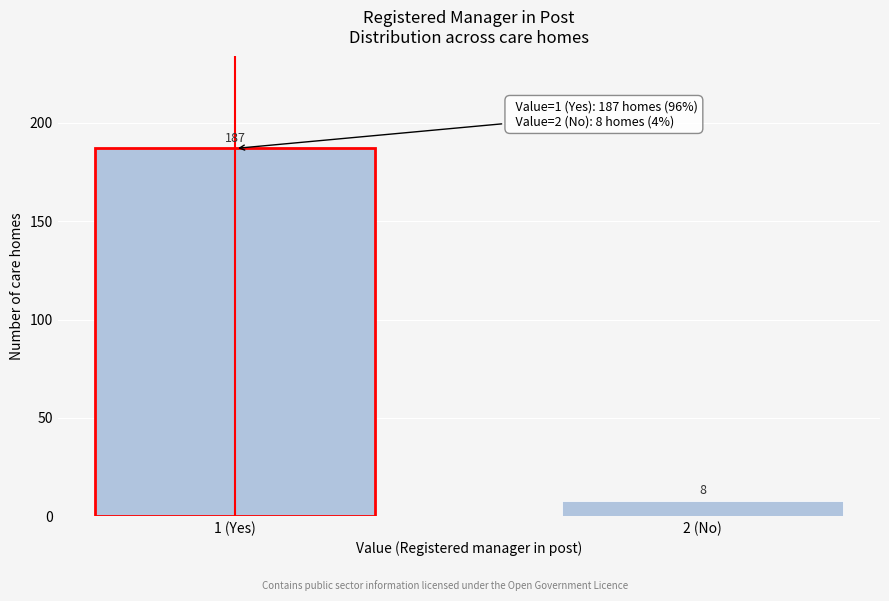

Reading left to right, what are all the values shown in this chart?

187	8